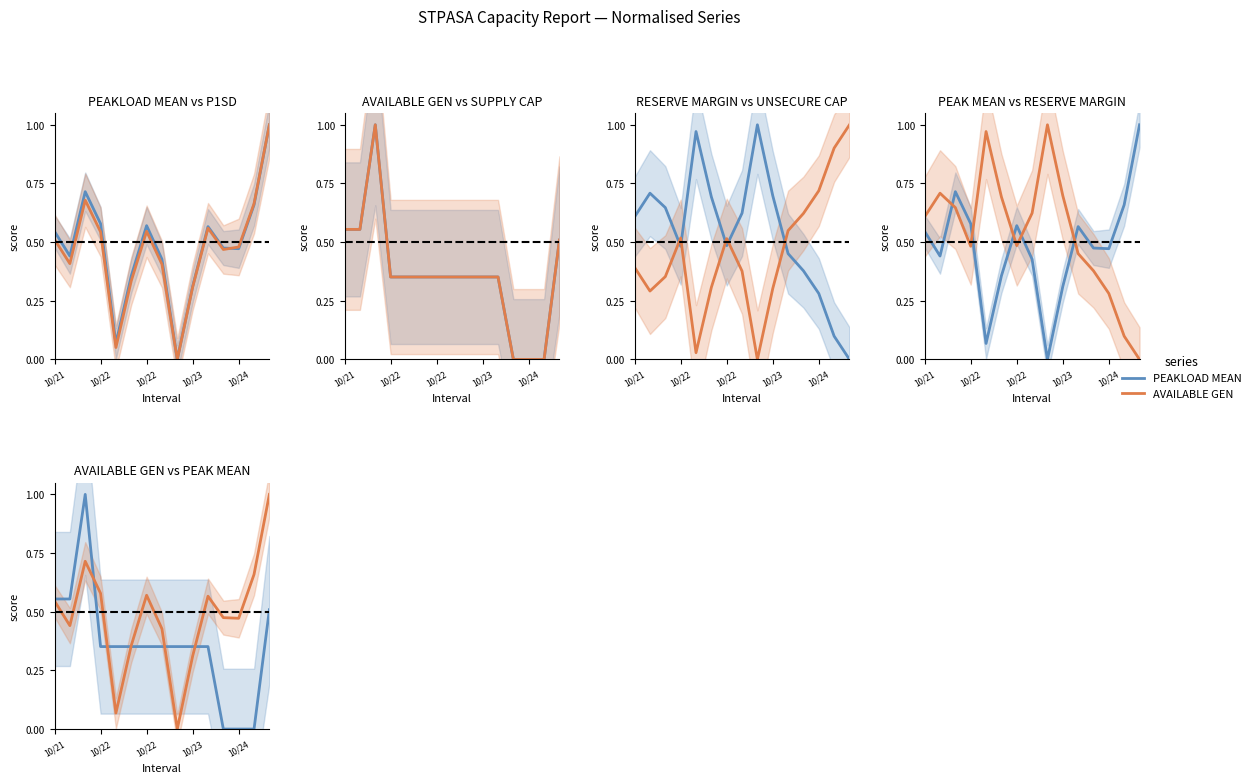

At which category is the sum across all series the highest?

10/22